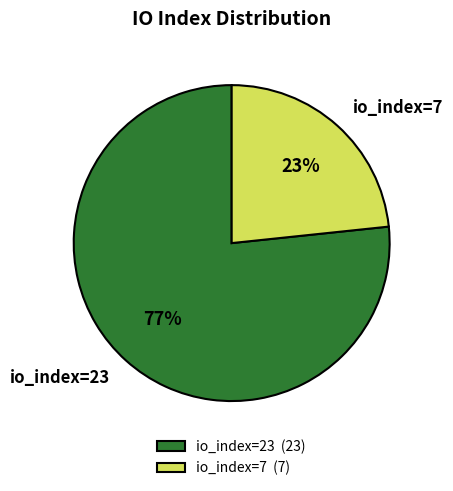

To the nearest percent, what is the average slice percentage?

50%